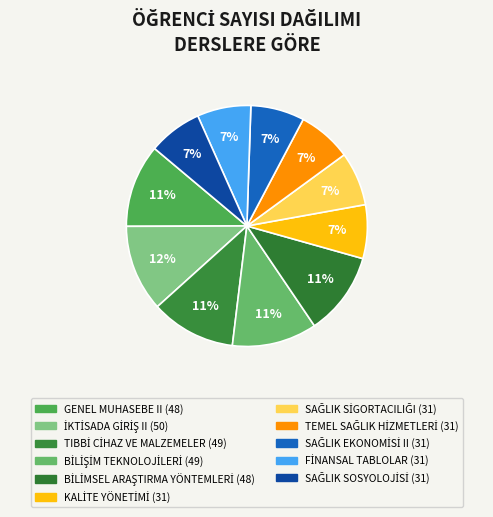

Count the number of slices in the pie.

11